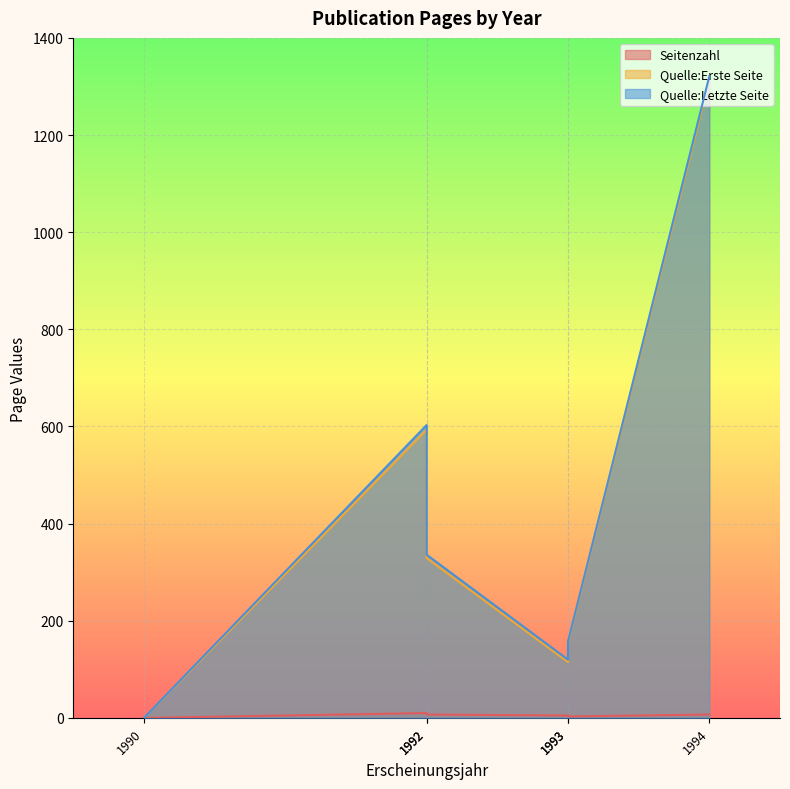

The Quelle:Erste Seite series shows 0 at 1990. True or false?

True